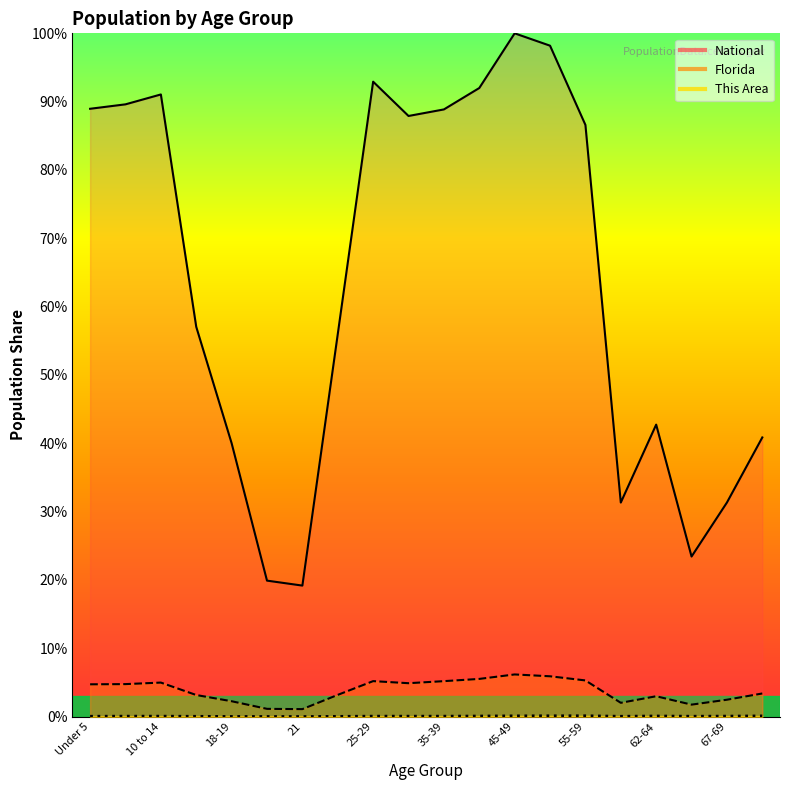

What is the average value of the This Area series?

0.1